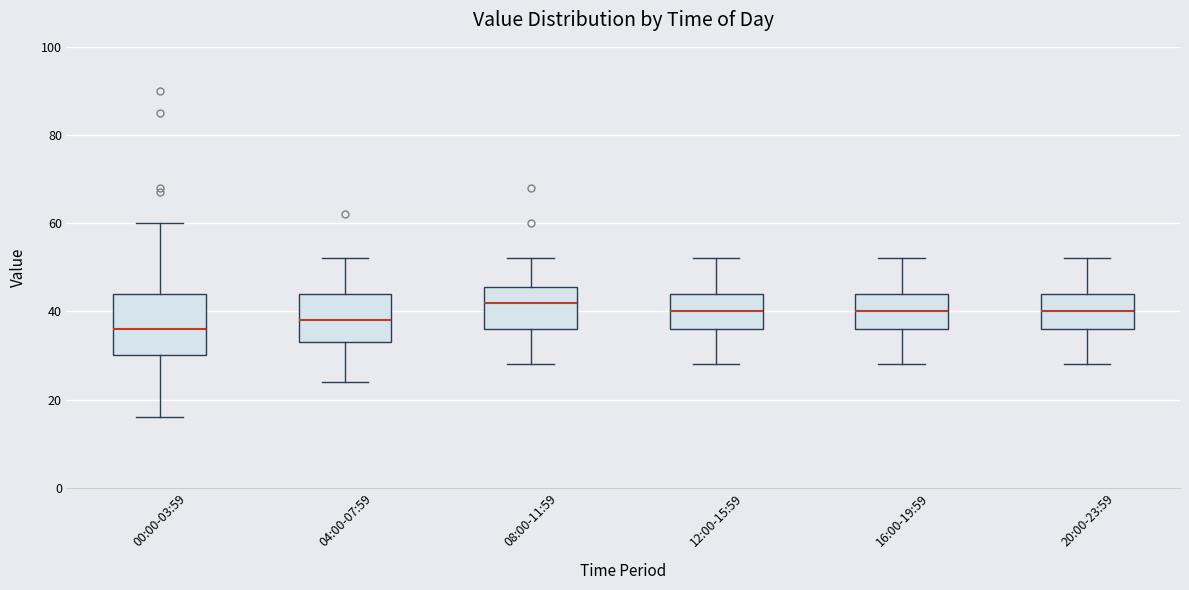

Which box is the tallest, from its lower edge to its upper edge?

00:00-03:59